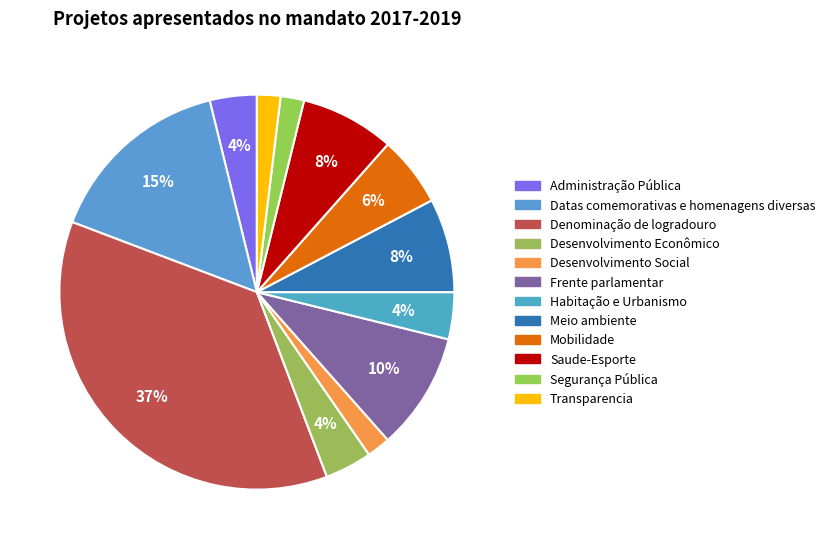

To the nearest percent, what percentage of the pie is Administração Pública?

4%